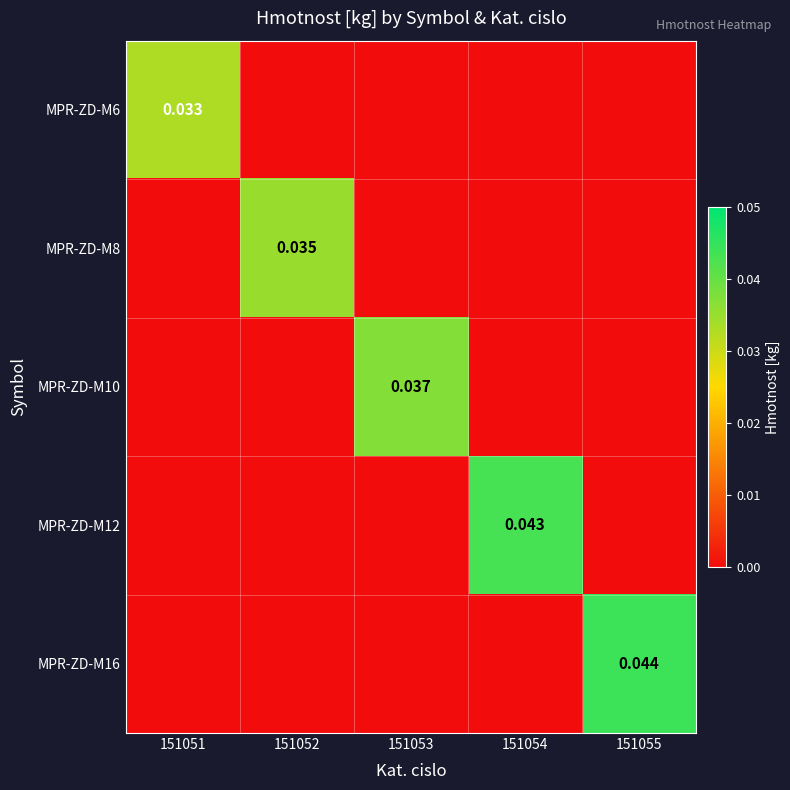

How many values in MPR-ZD-M12 are above zero?

1